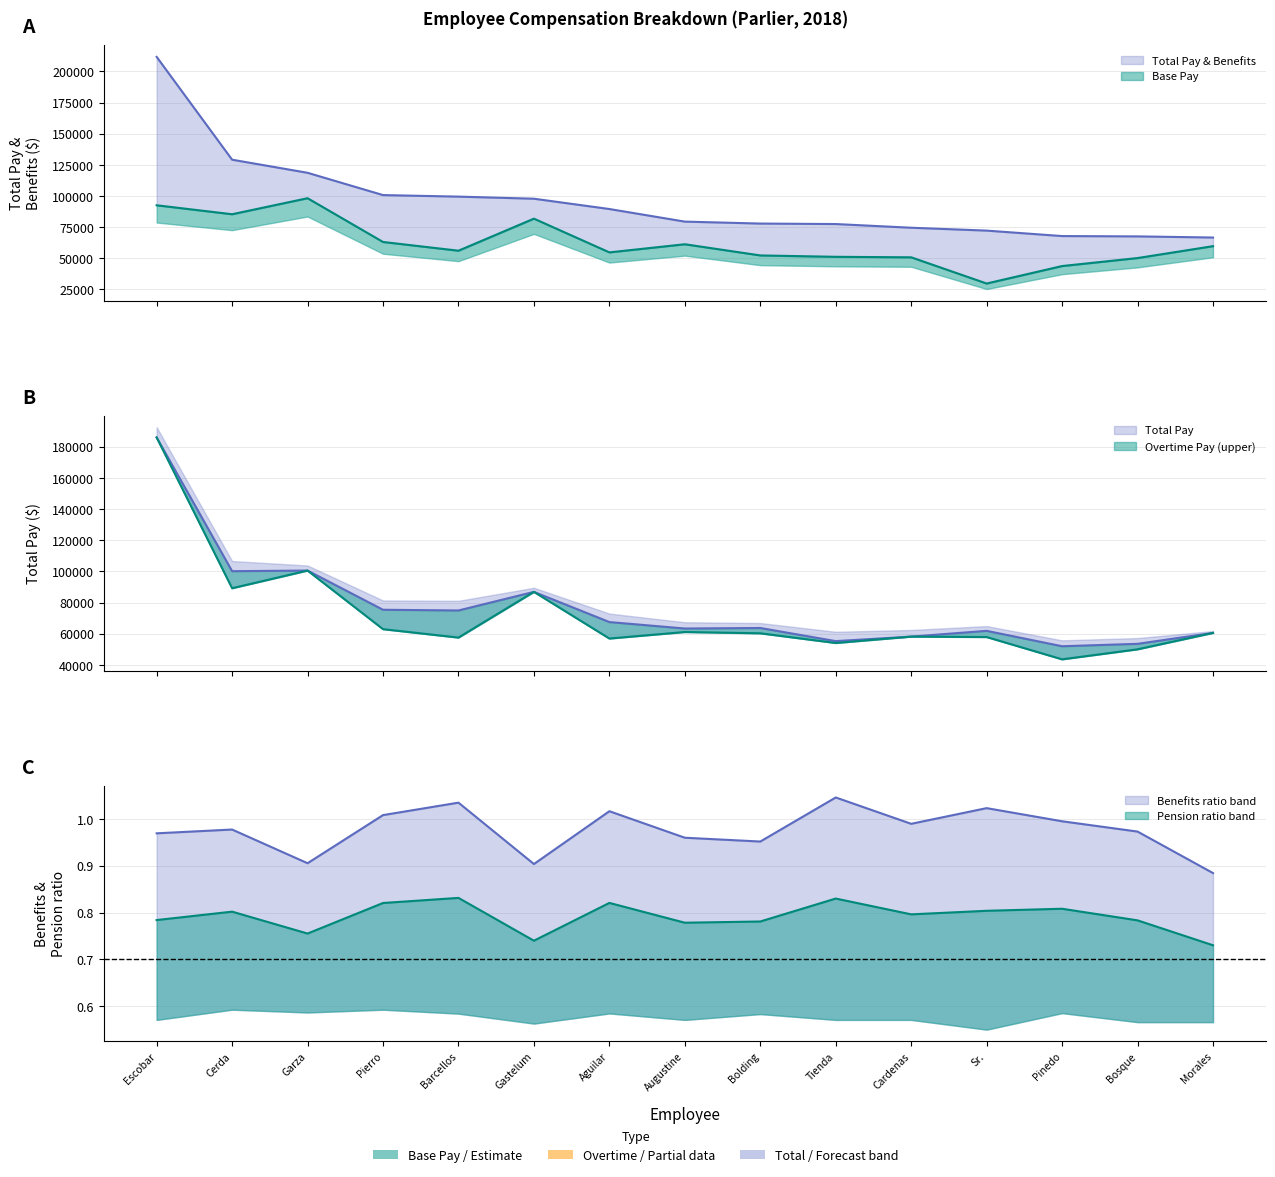

True or false: Base Pay has a value of 29550.0 at Sr..

True